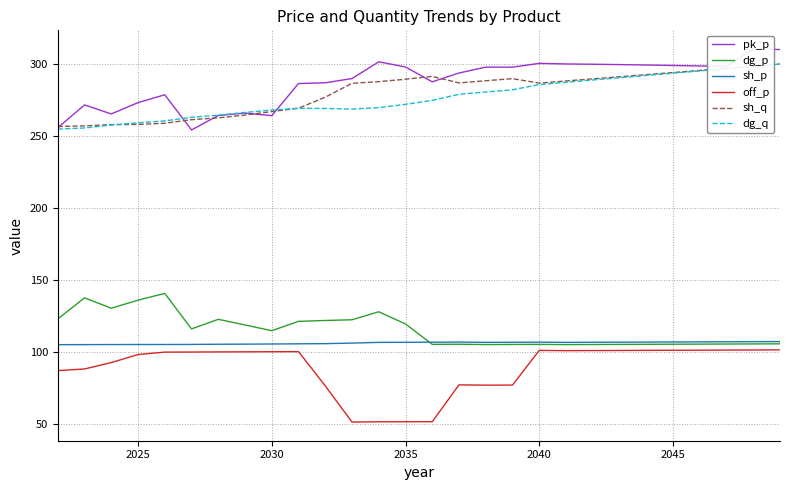

The sh_p series shows 169.4 at 2025. True or false?

False